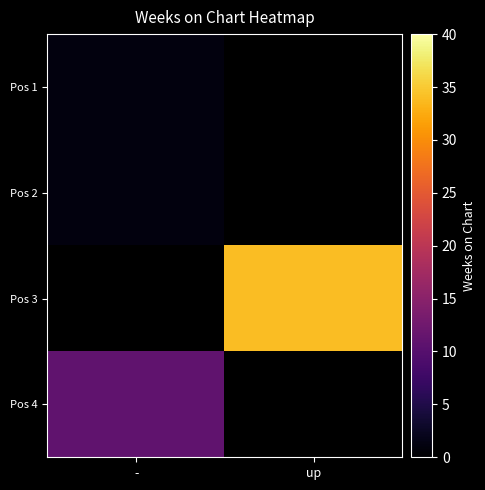

What is the minimum value for Pos 2?

1.0